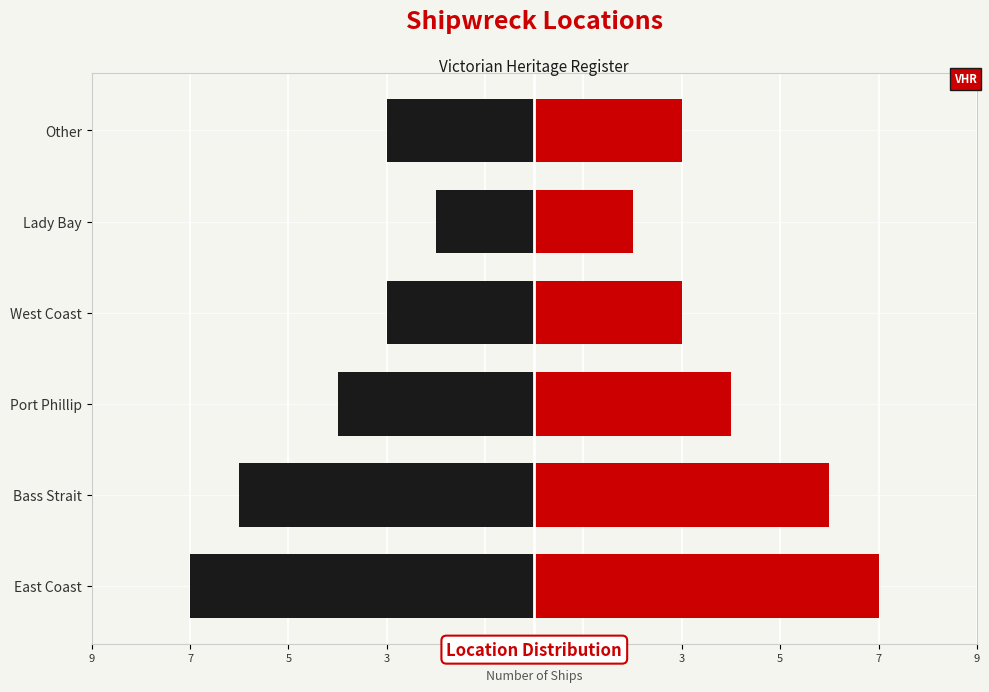

Is the value of Count (right) at Port Phillip greater than the value of Count (left) at West Coast?

Yes